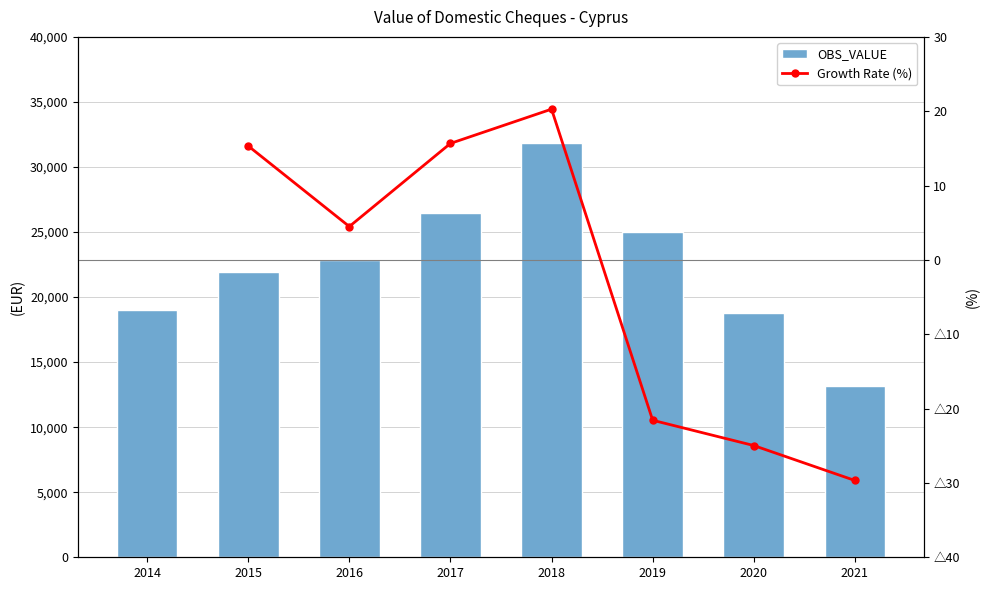

What is the difference between the maximum and minimum values?

18660.3